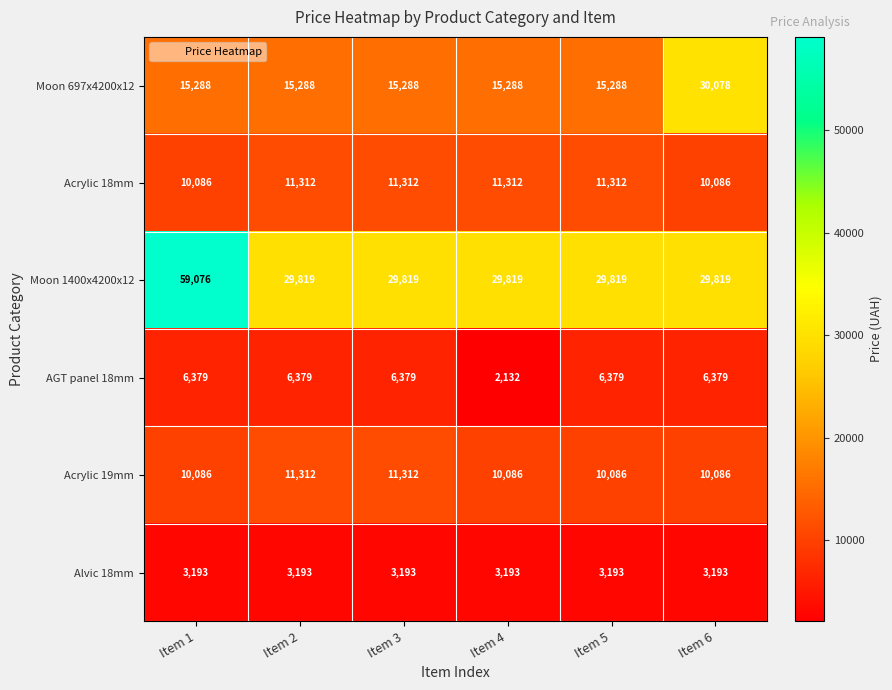

How many data points in Acrylic 19mm are above 10086?

2